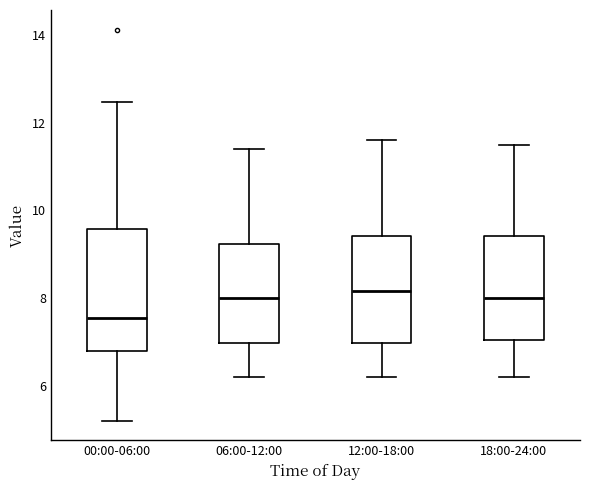

Reading left to right, transcribe this box plot: for each box, give where its median line is, the range the box spans, and where its two whiskers end, as read against the y-axis. The values are not printed on the chart, so give them approximately, as read against the axis.

00:00-06:00: median 7.6, box 6.8 to 9.6, whiskers 5.2 to 12.4
06:00-12:00: median 8.0, box 7.0 to 9.2, whiskers 6.2 to 11.4
12:00-18:00: median 8.2, box 7.0 to 9.4, whiskers 6.2 to 11.6
18:00-24:00: median 8.0, box 7.0 to 9.4, whiskers 6.2 to 11.6